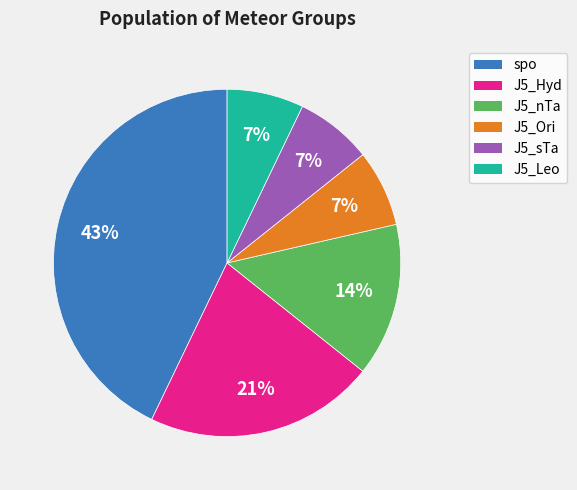

What percentage is the J5_Ori slice, to the nearest percent?

7%